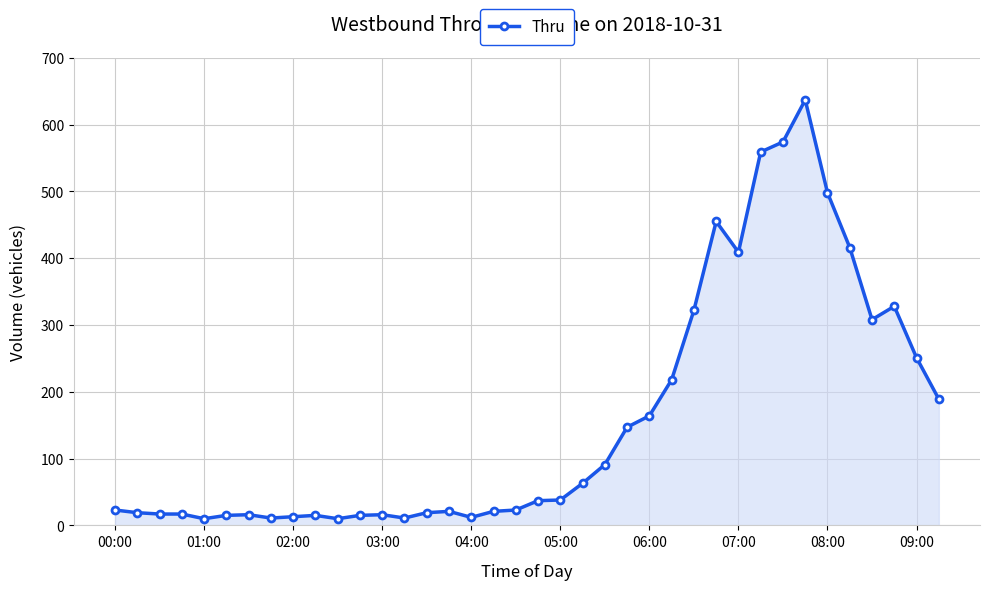

What is the maximum value shown in the chart?

637